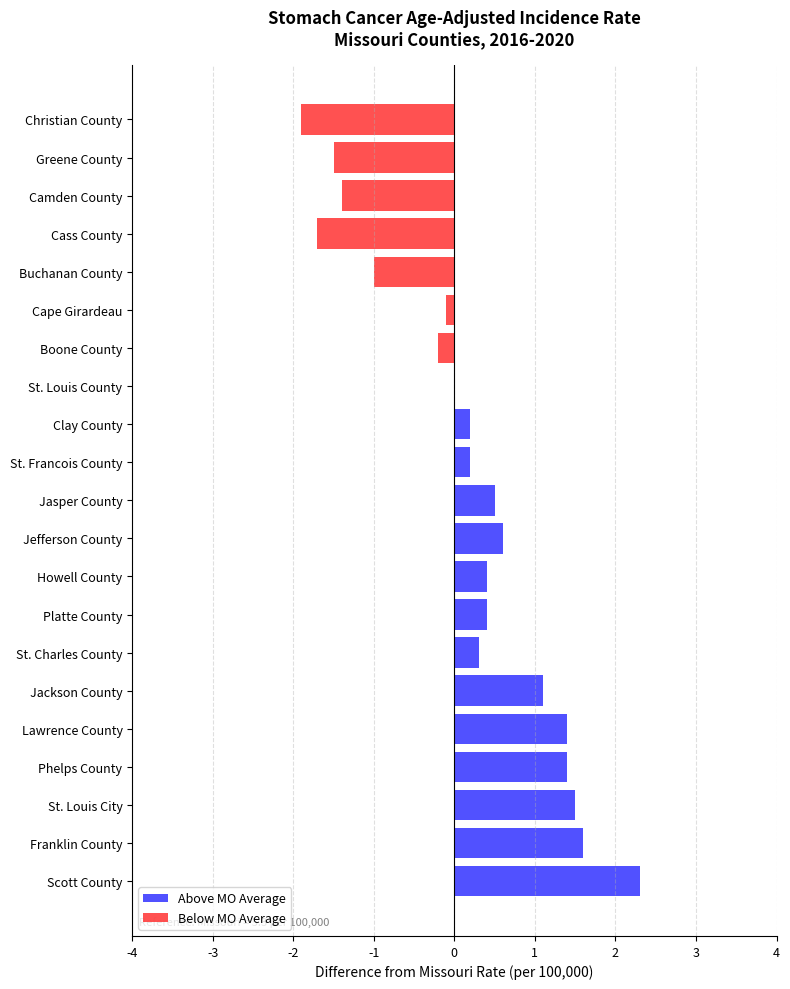

What is the difference between the highest and lowest values at Greene County?

1.5